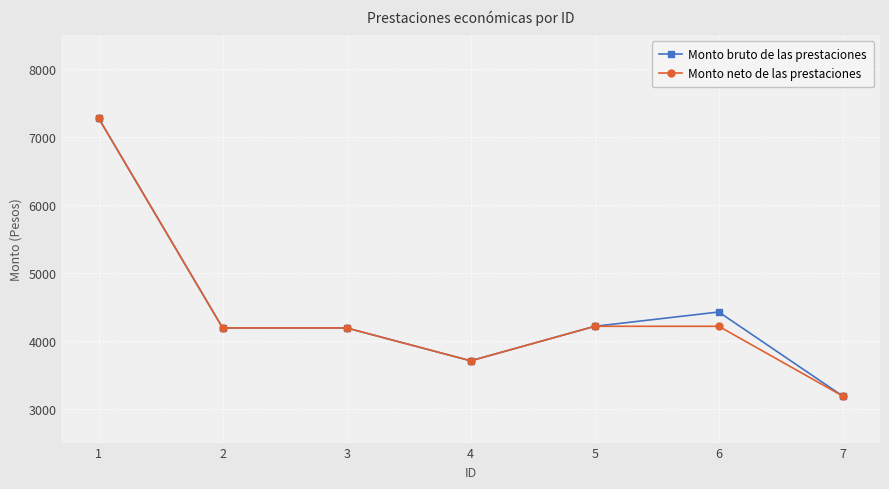

Read the Monto bruto de las prestaciones value at 4.

3705.1